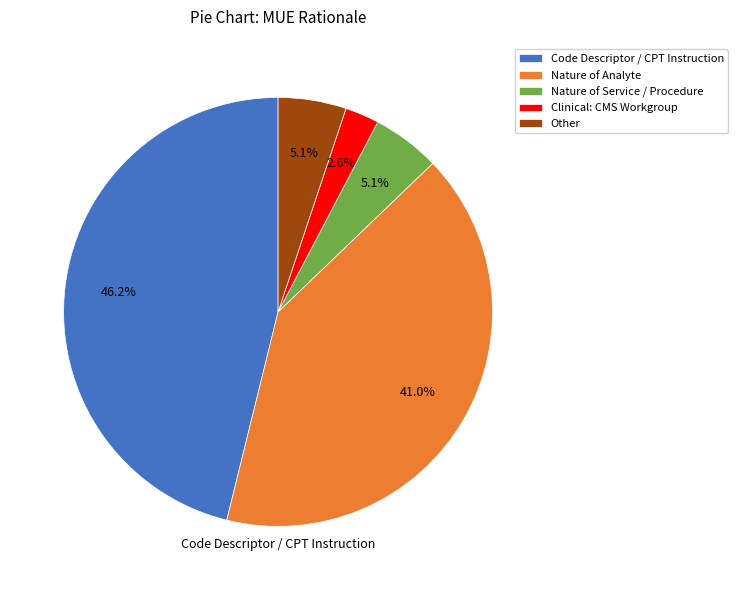

How many slices are in this pie chart?

5